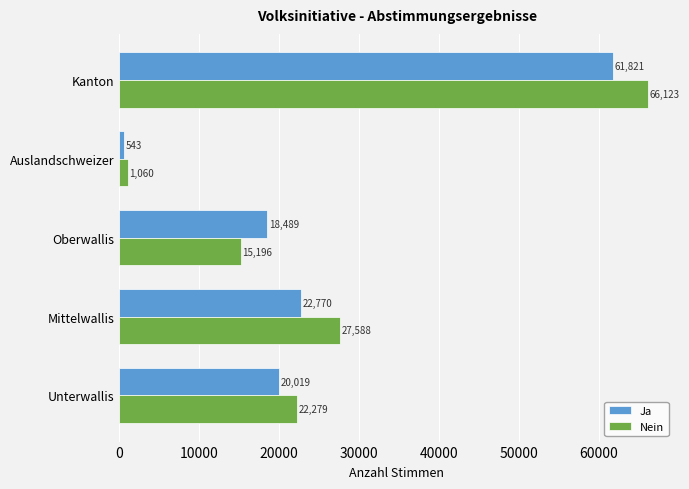

What is the sum of all Nein values?

132246